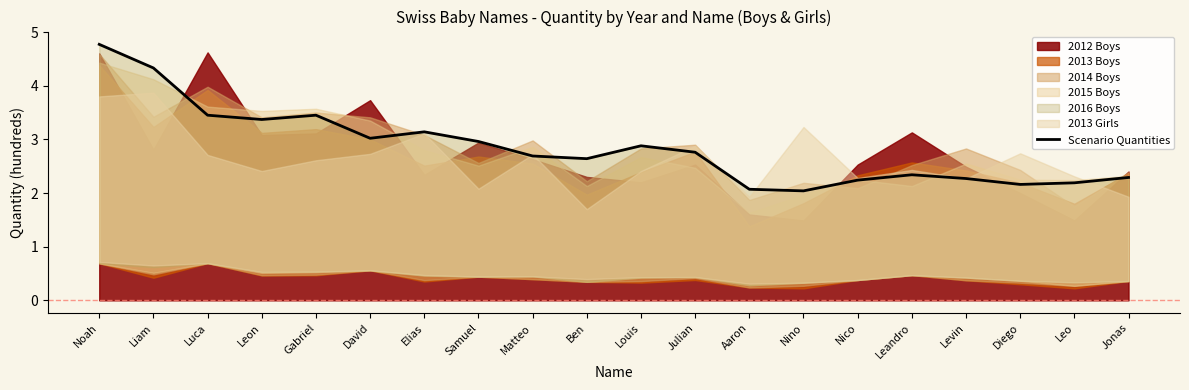

Between Levin and Jonas, which is larger?

Jonas